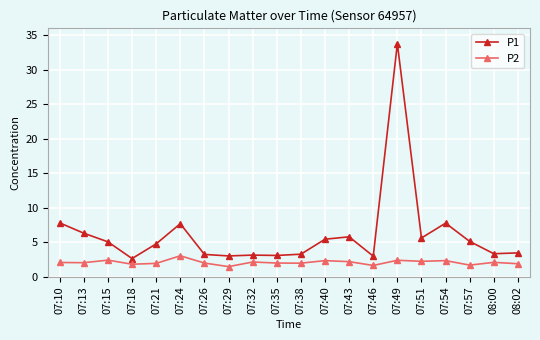

What is the total value across all series at 08:02?

5.4